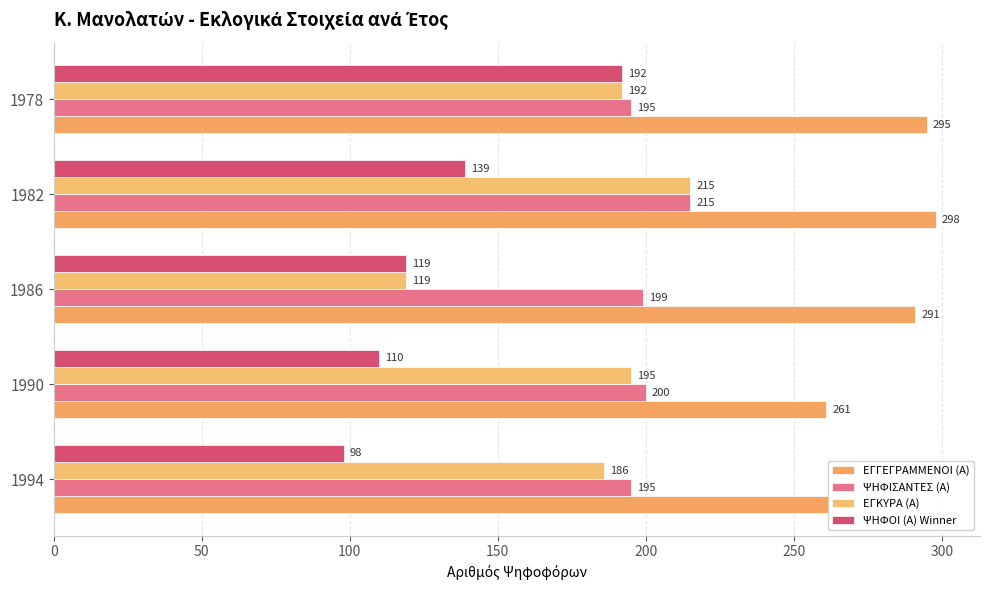

Reading right to left, what are all the values shown in this chart?

ΕΓΓΕΓΡΑΜΜΕΝΟΙ (Α): 295	298	291	261	262
ΨΗΦΙΣΑΝΤΕΣ (Α): 195	215	199	200	195
ΕΓΚΥΡΑ (Α): 192	215	119	195	186
ΨΗΦΟΙ (Α) Winner: 192	139	119	110	98